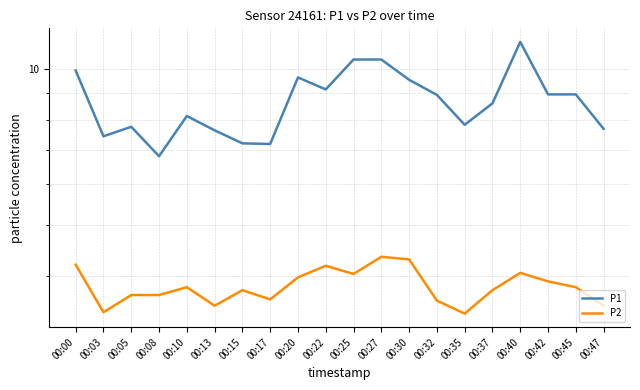

Is this an area chart (filled region under the line)?

No